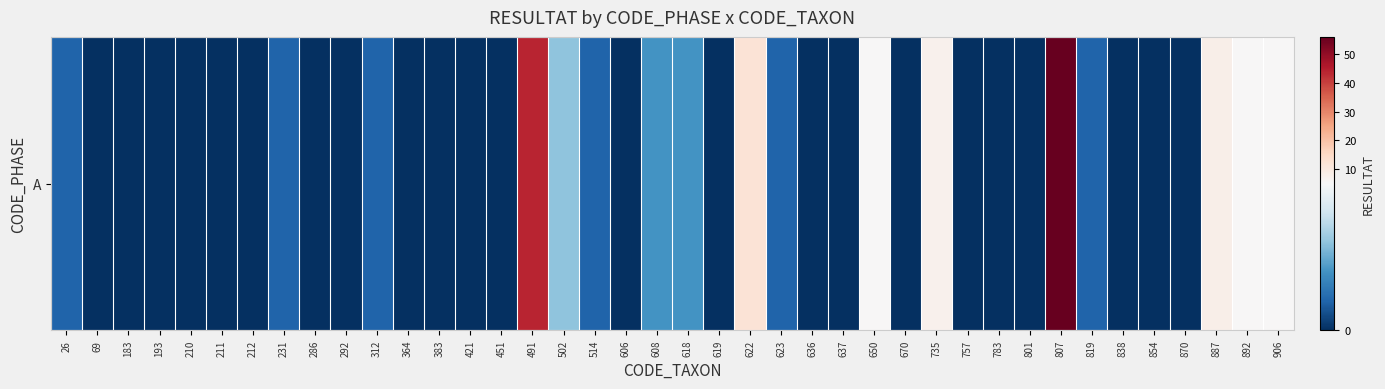

Reading right to left, list all the values displayed in this chart.

5	5	8	0	0	0	1	56	0	0	0	7	0	5	0	0	1	12	0	2	2	0	1	3	44	0	0	0	0	1	0	0	1	0	0	0	0	0	0	1